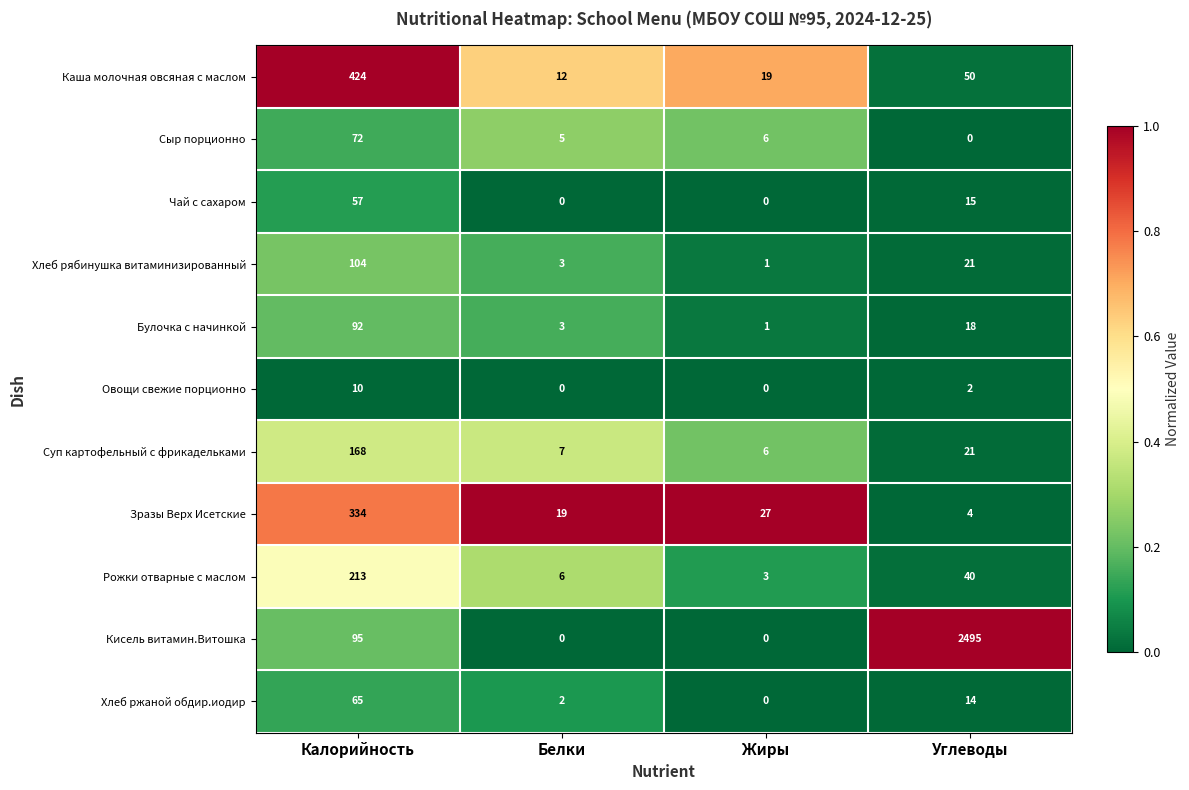

How many values in the Хлеб ржаной обдир.иодир series are below 14?

2